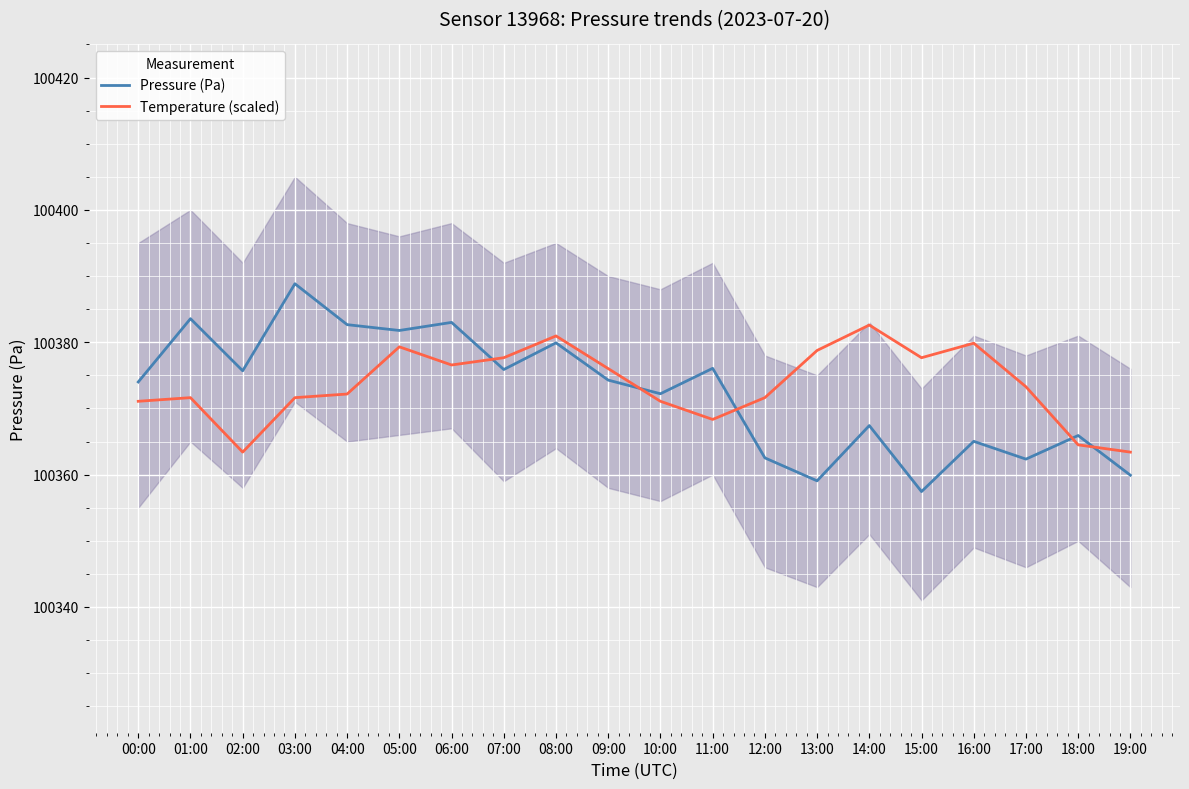

After their last crossing, which series has the higher values: Pressure (Pa) or Temperature (scaled)?

Temperature (scaled)